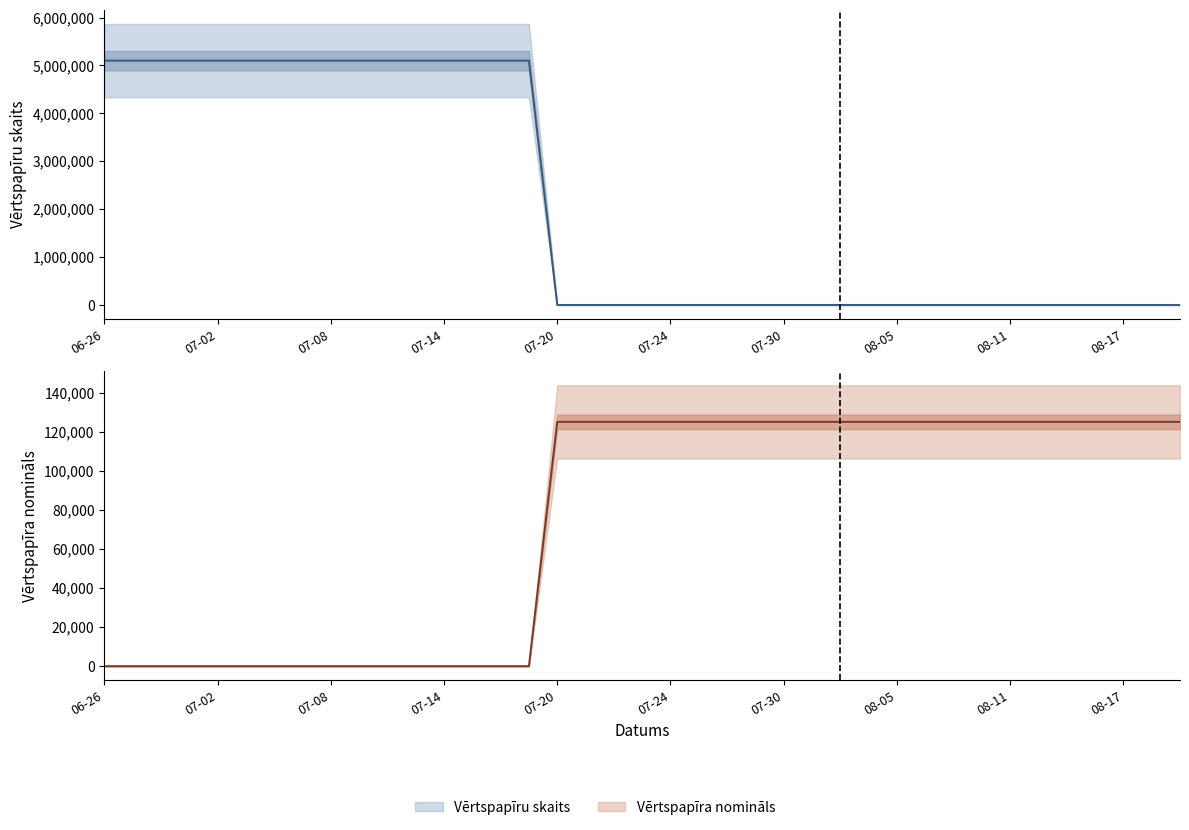

List the series in order of their overall mean, lowest first.

Vērtspapīra nomināls, Vērtspapīru skaits